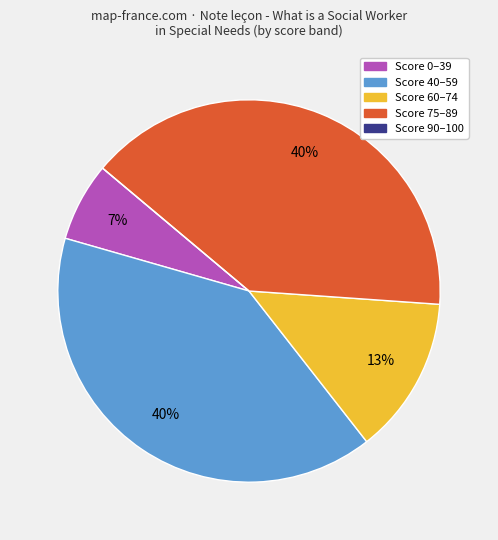

Is there any slice that represents more than half of the pie?

No